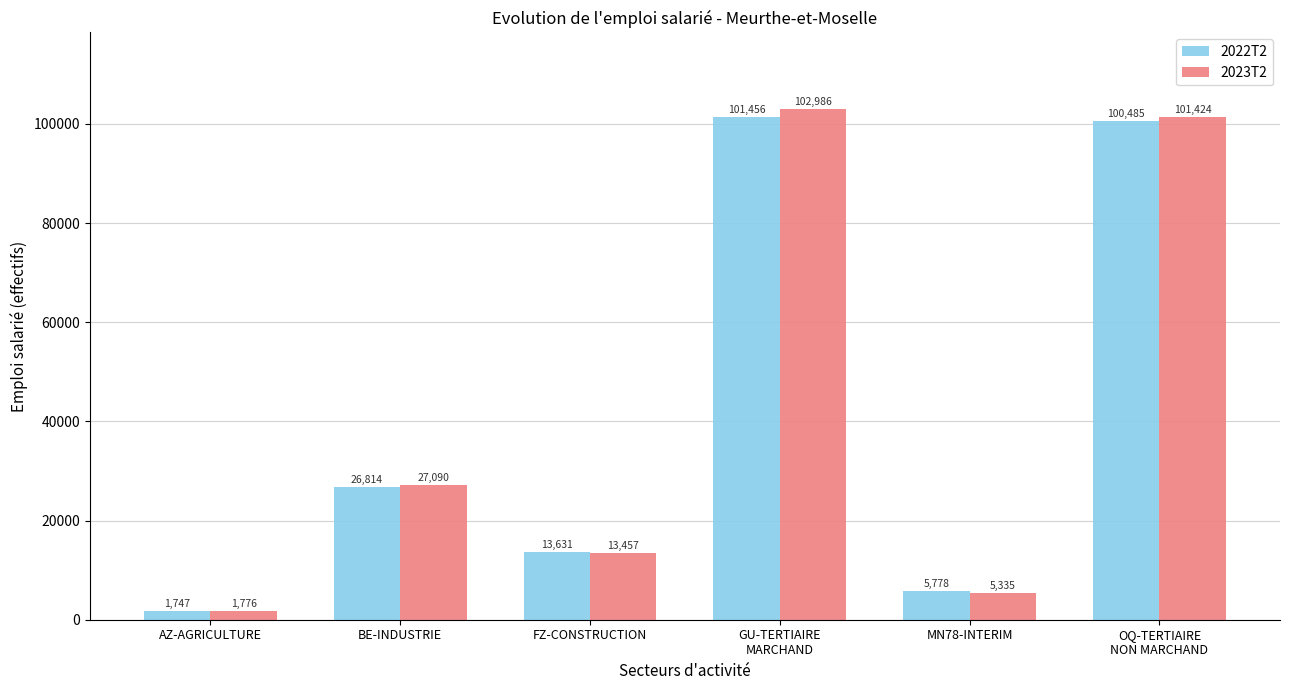

Is it true that 2023T2 equals 1775.8 at AZ-AGRICULTURE?

True